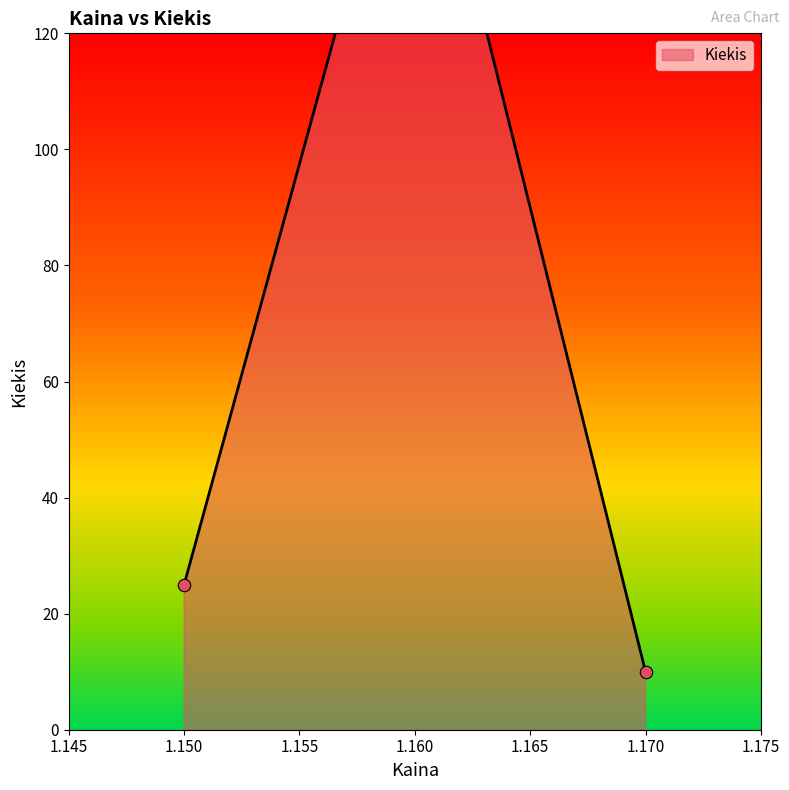

Between 1.16 and 1.16, which is larger?

1.16